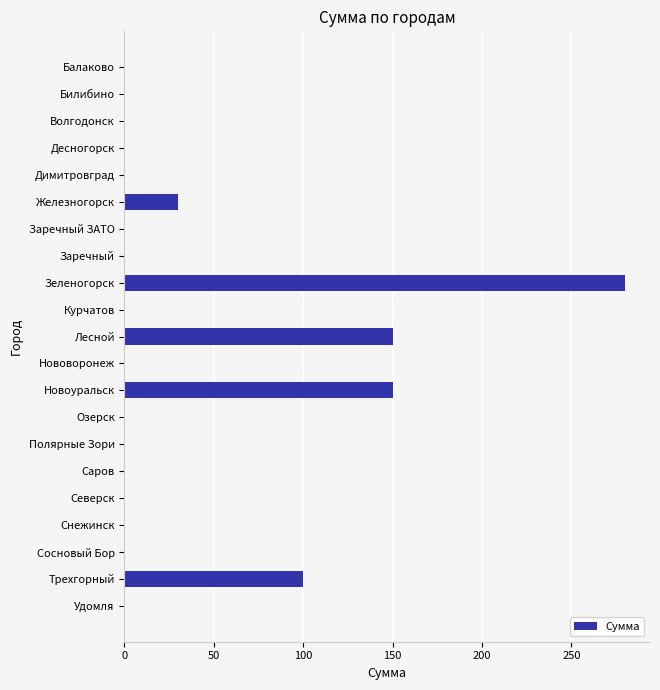

The chart shows a value of 195 at Димитровград. True or false?

False